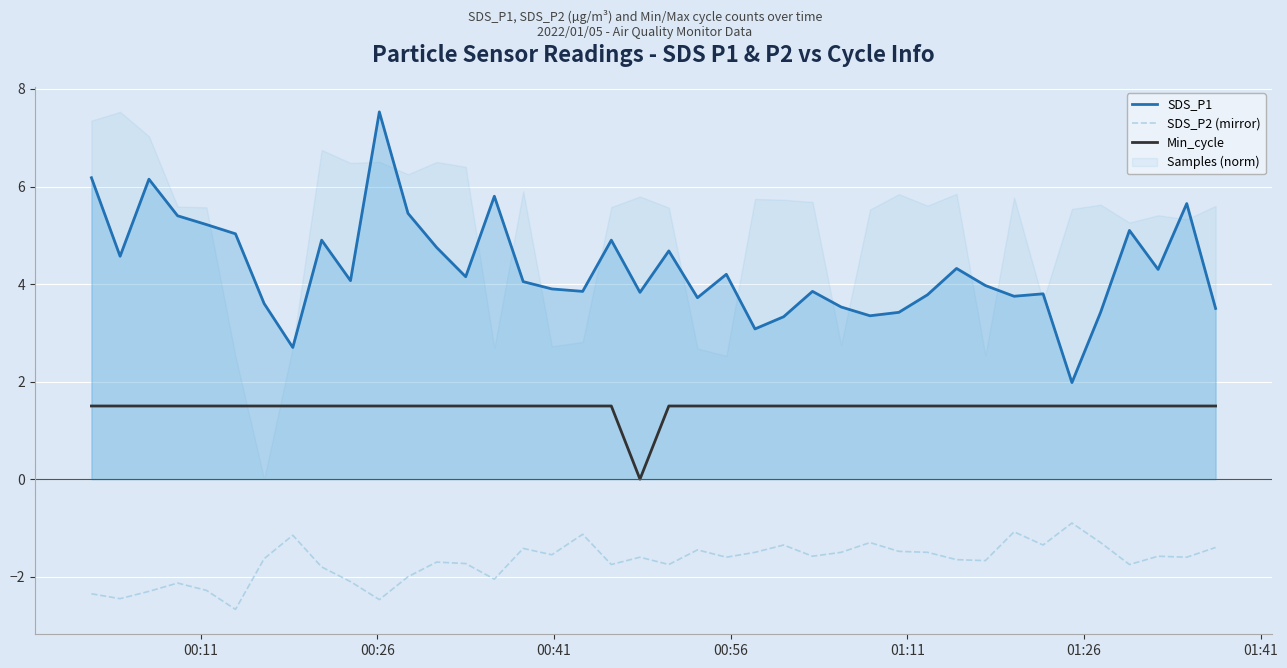

What is the greatest value displayed?

7.5